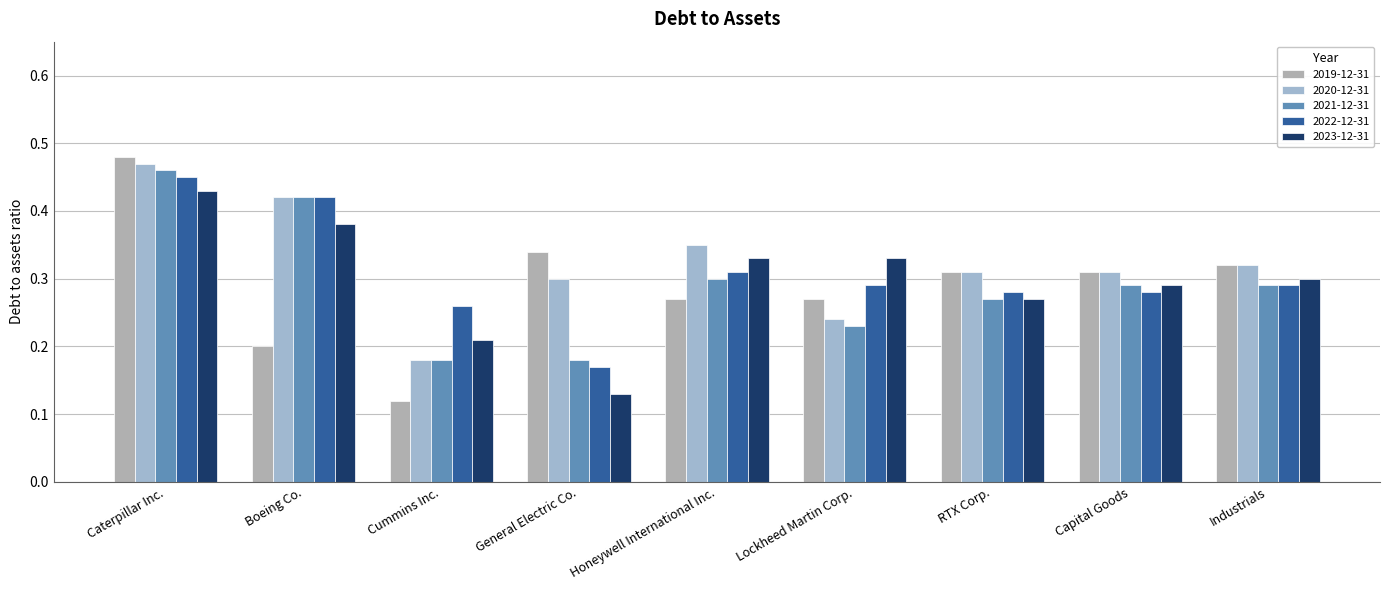

What is the minimum value shown in the chart?

0.1